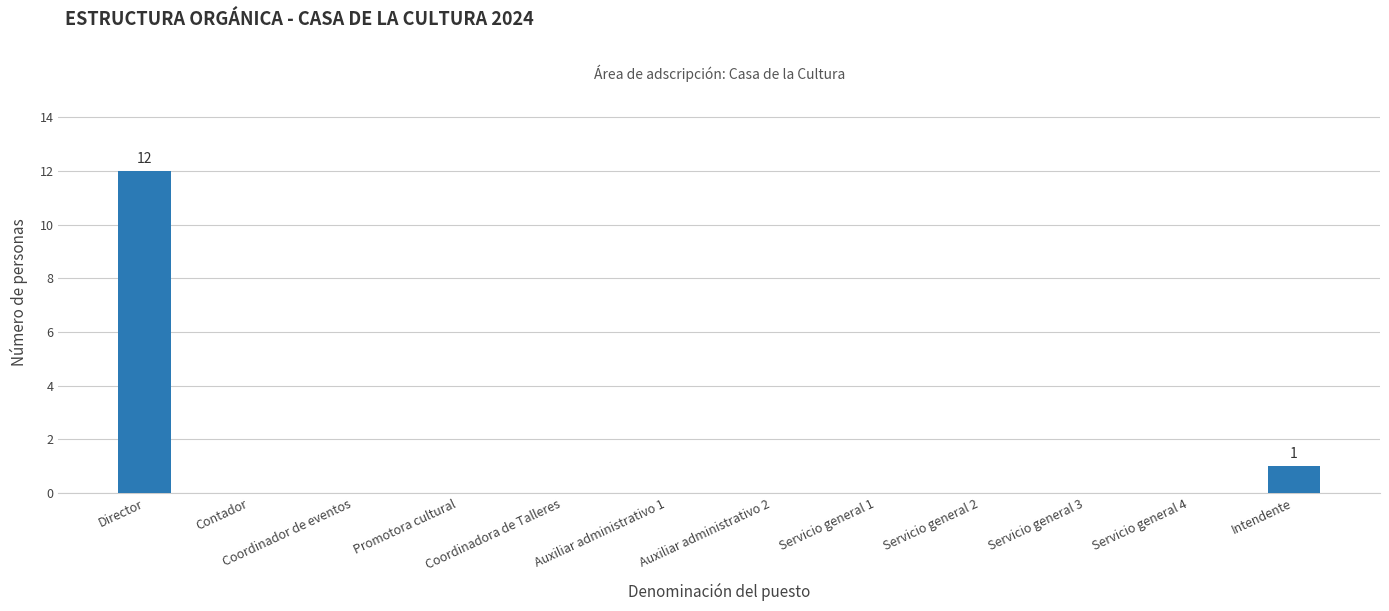

The value at Auxiliar administrativo 2 is 0. True or false?

True